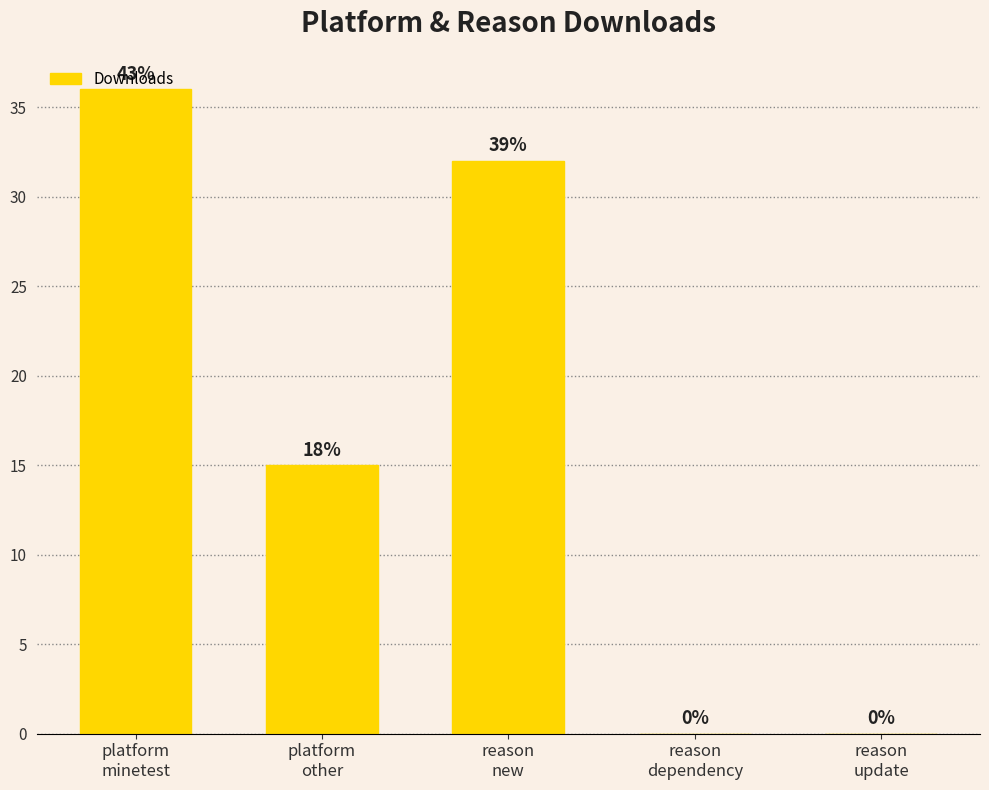

What is the label of the 4th bar from the left?

reason
dependency